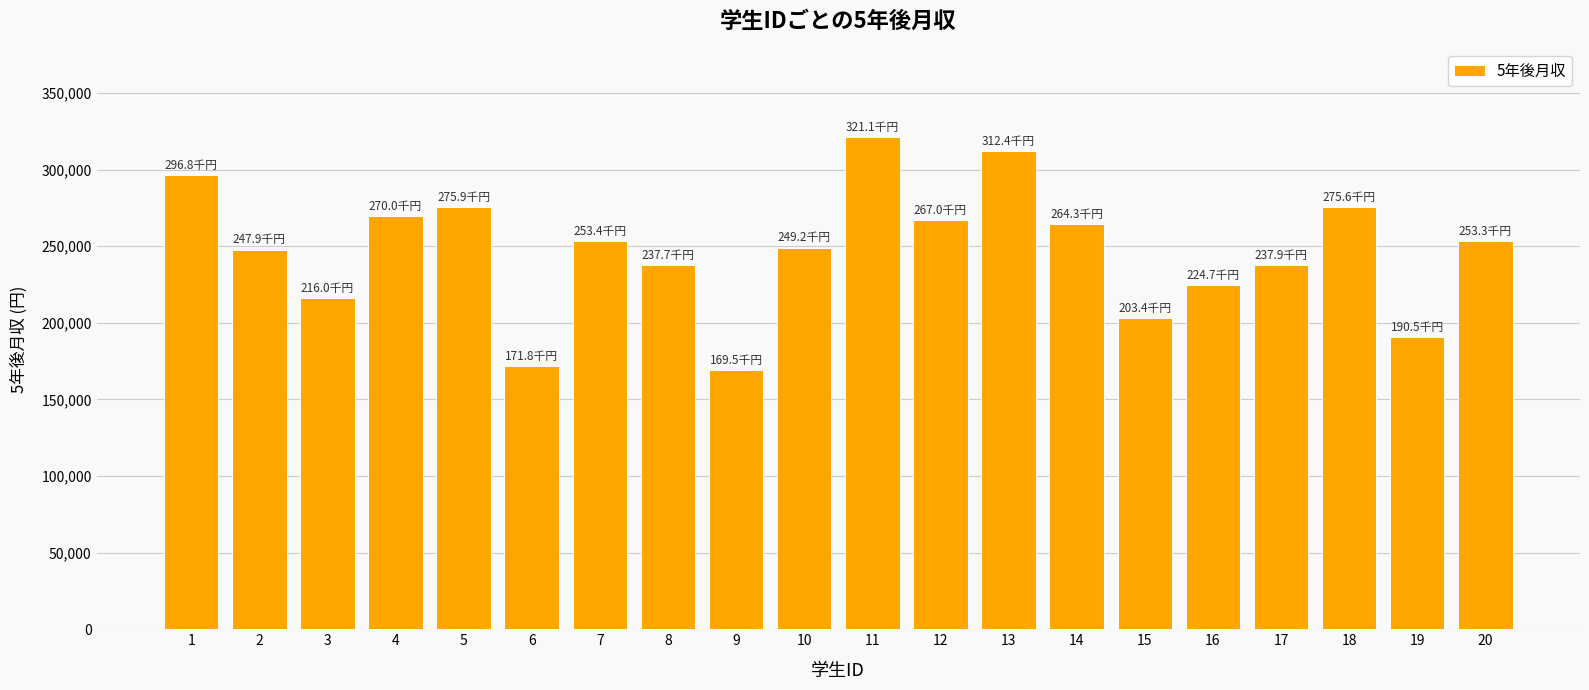

How many bars are there in total?

20